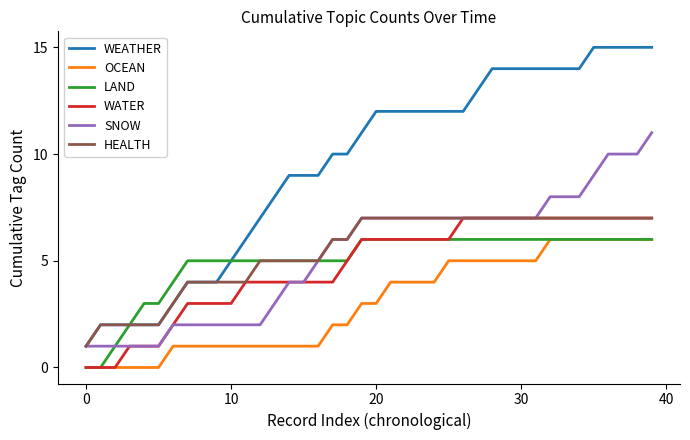

How many lines are shown in the chart?

6